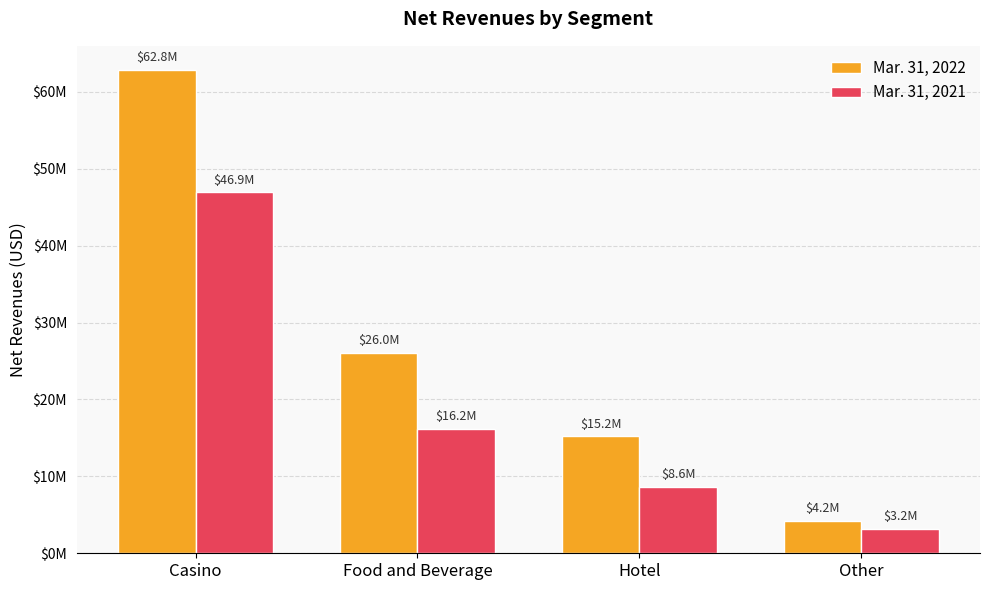

What position from the left is Hotel?

3